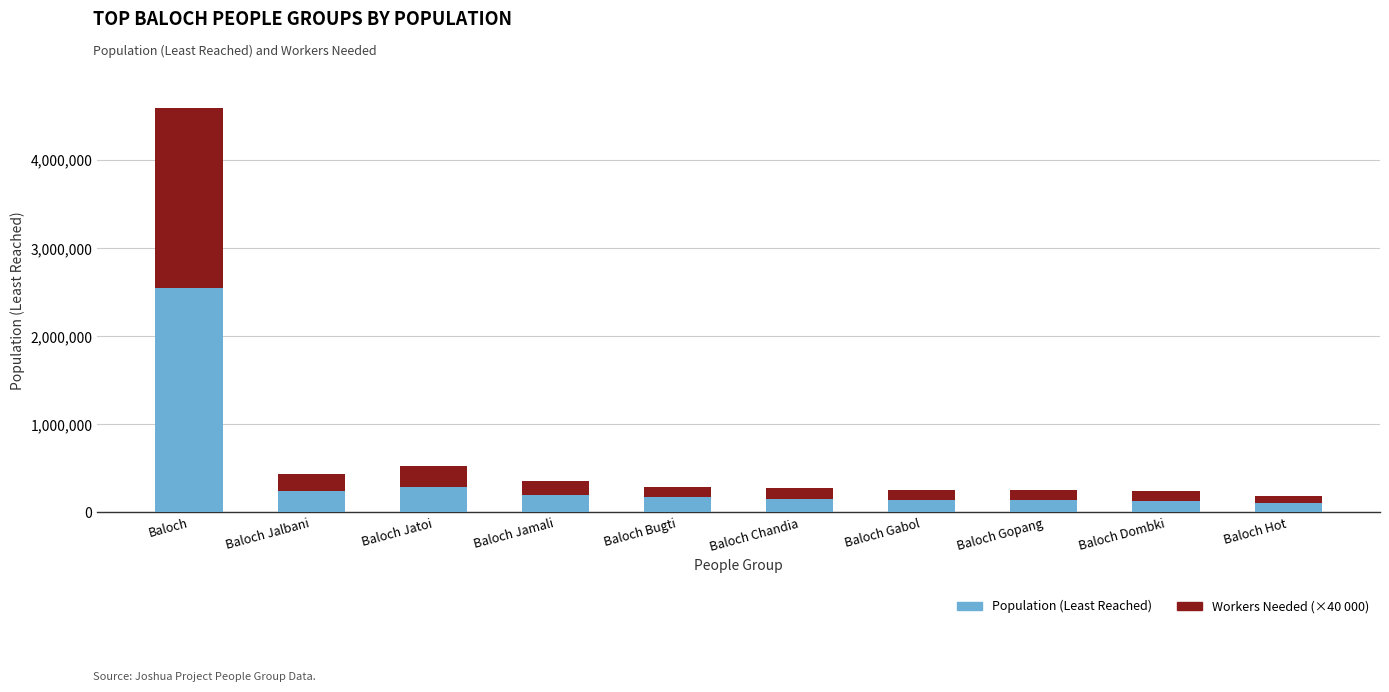

What is the total value across all series at Baloch Jamali?

357000